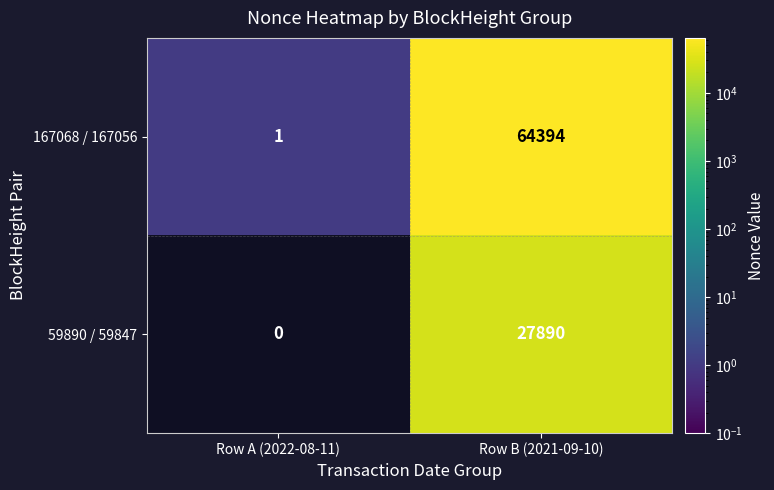

List the series in order of their overall mean, lowest first.

59890 / 59847, 167068 / 167056